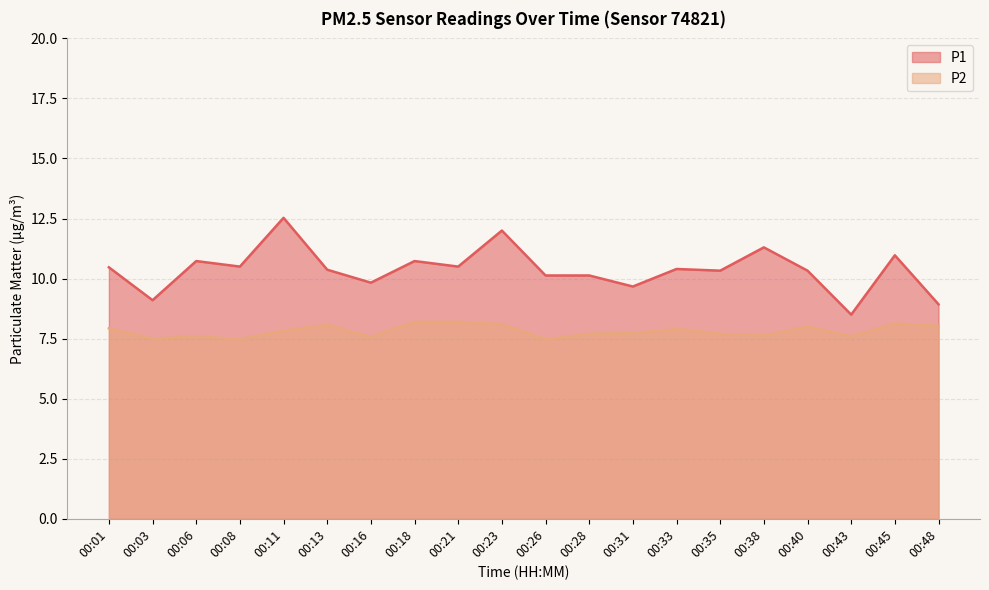

What is the average value of the P2 series?

7.8